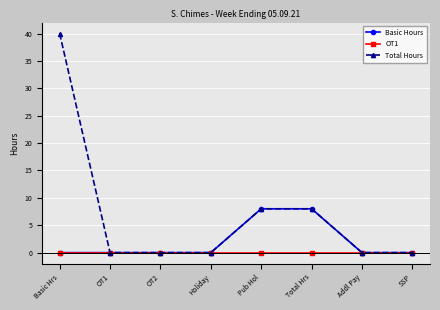

Which series has the widest spread of values?

Total Hours